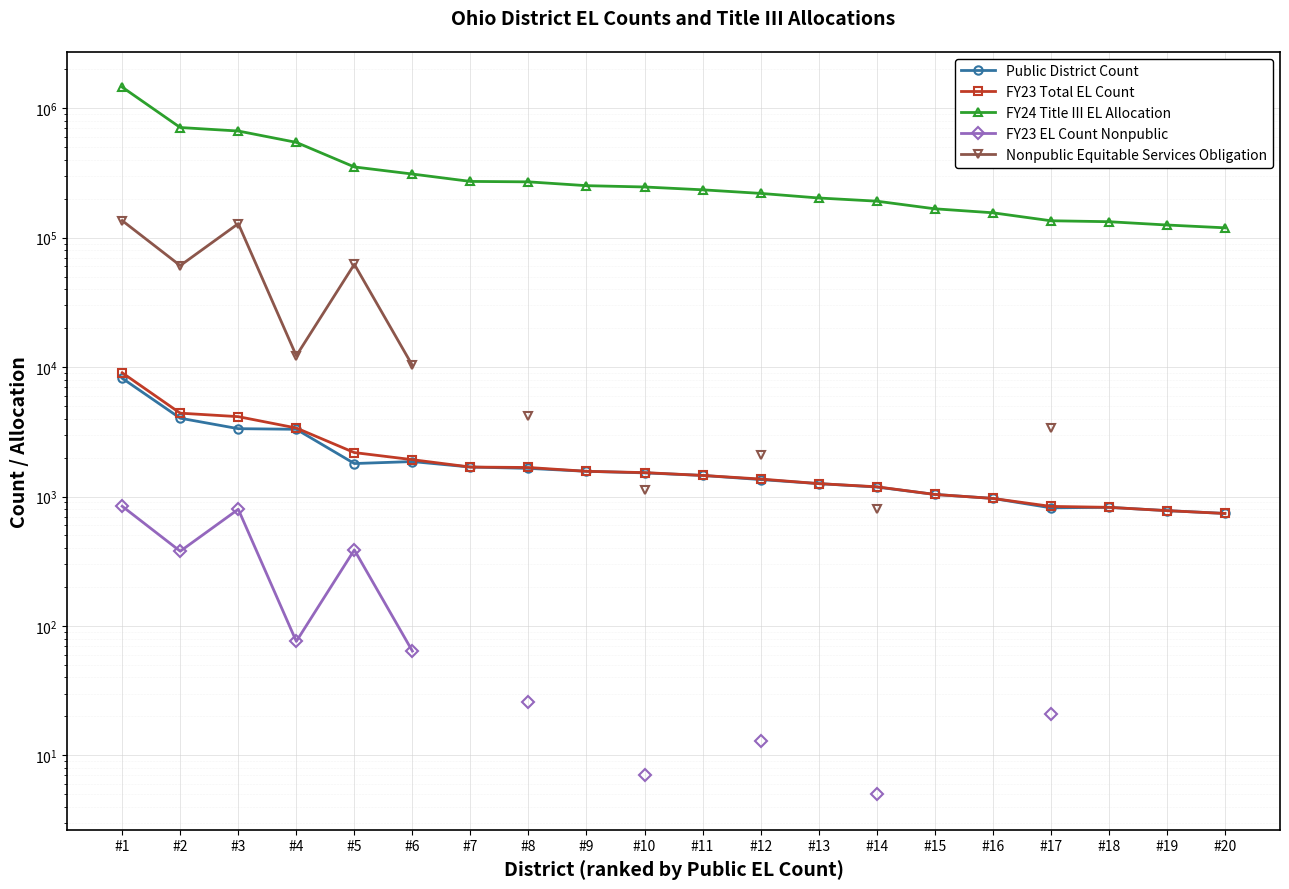

True or false: FY23 Total EL Count and FY24 Title III EL Allocation intersect in this chart.

False